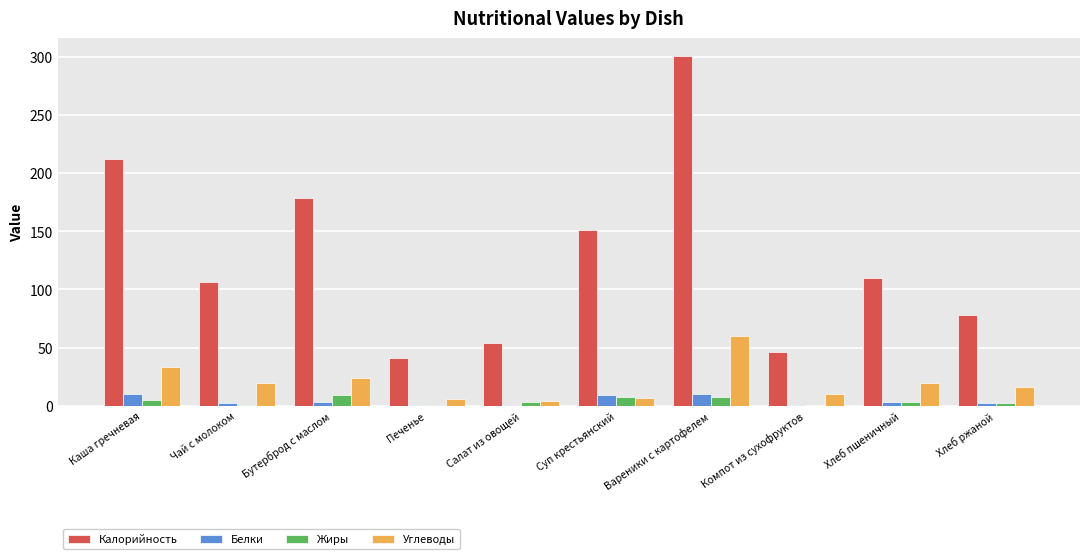

What is the sum of the Калорийность values at Суп крестьянский and Вареники с картофелем?

452